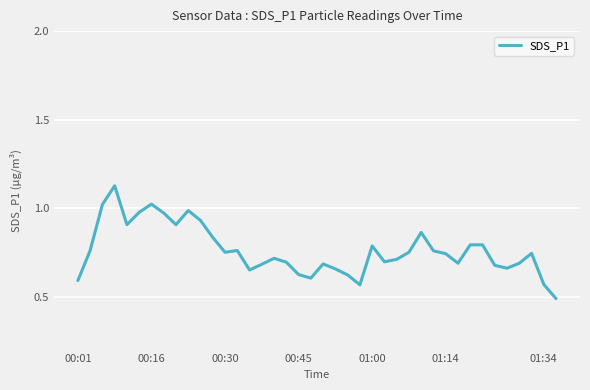

What is the minimum value shown in the chart?

0.5